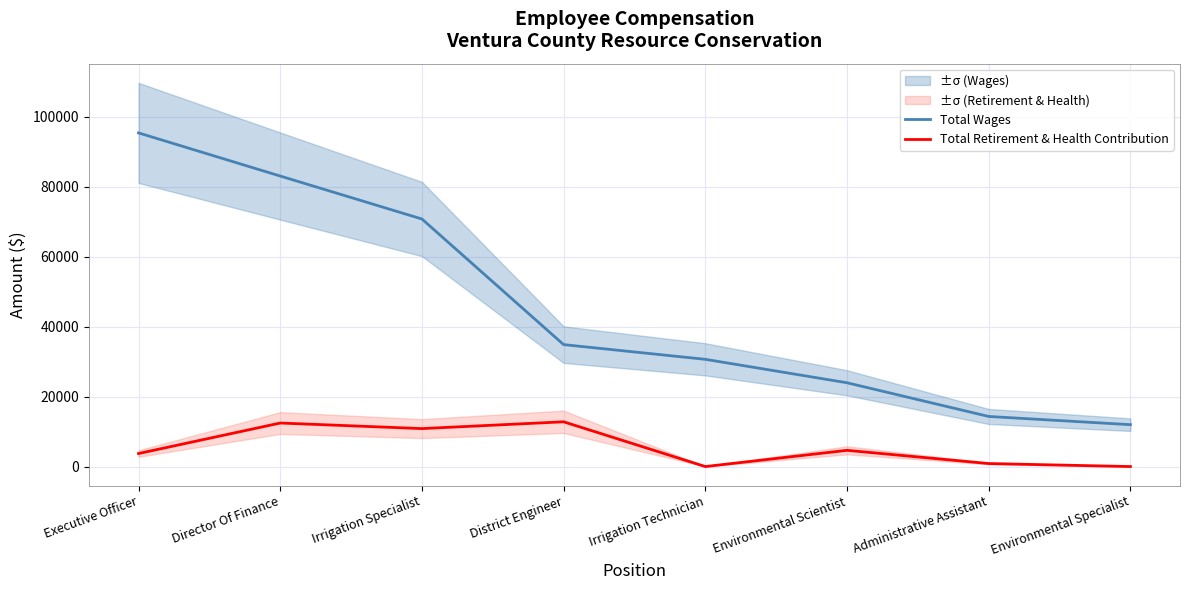

What is the spread (max minus min) of values at District Engineer?

22047